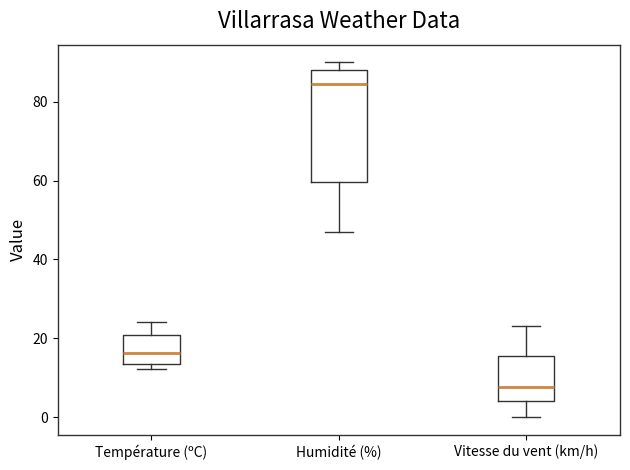

Where is the lower edge of the box for Vitesse du vent (km/h) on the y-axis? The values are not printed on the chart, so give them approximately, as read against the axis.

4